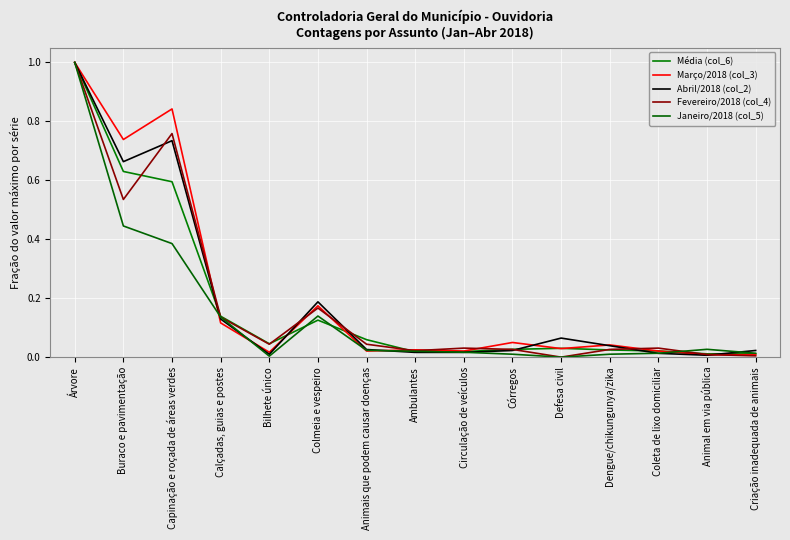

Which series ends up on top after the final intersection of Abril/2018 (col_2) and Média (col_6)?

Abril/2018 (col_2)